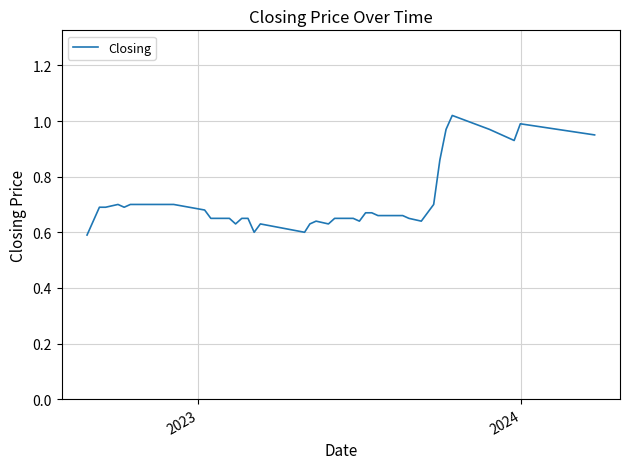

How many lines are shown in the chart?

1